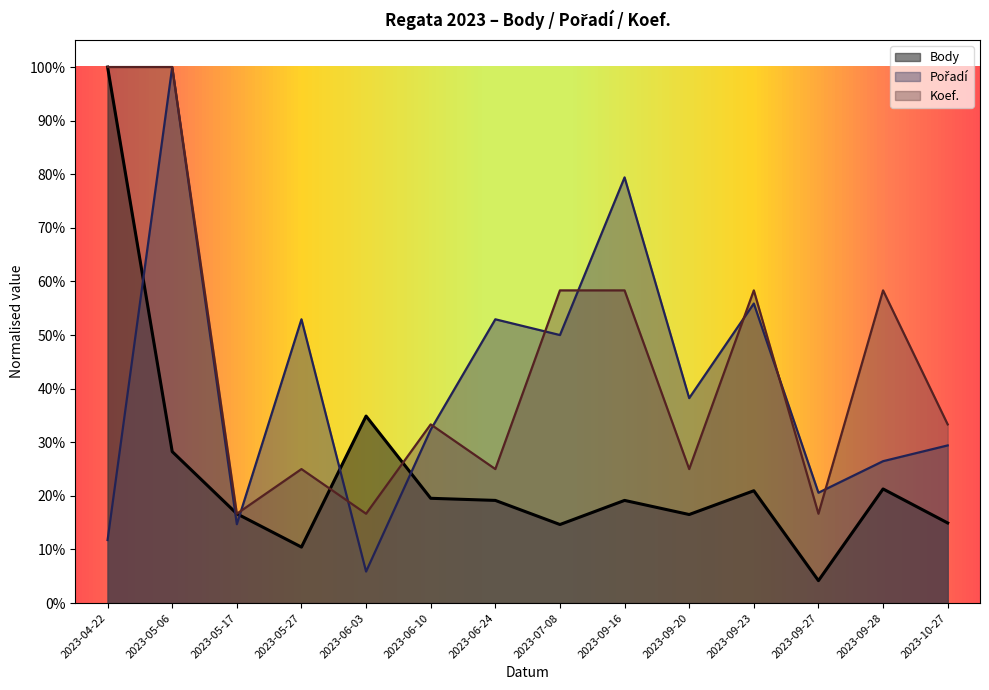

What is the sum of all Pořadí values?

5.7